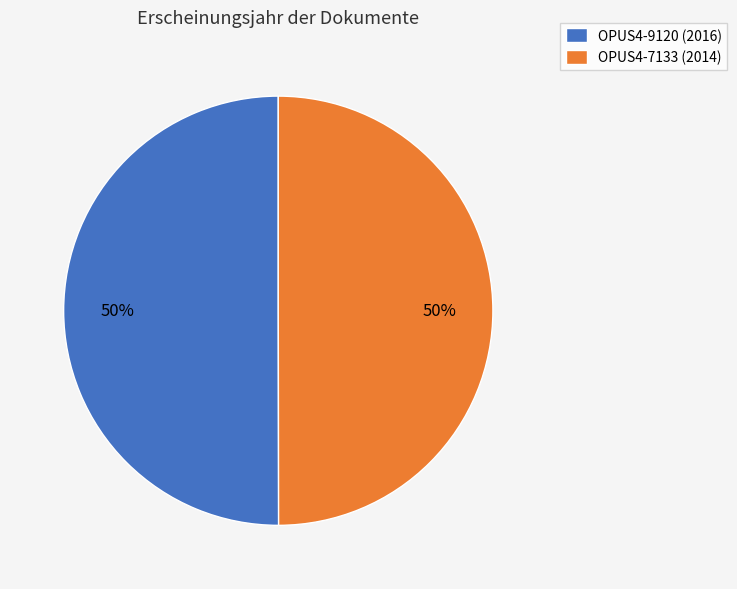

What is the ratio of the value at OPUS4-9120 (2016) to the value at OPUS4-7133 (2014)?

1.0